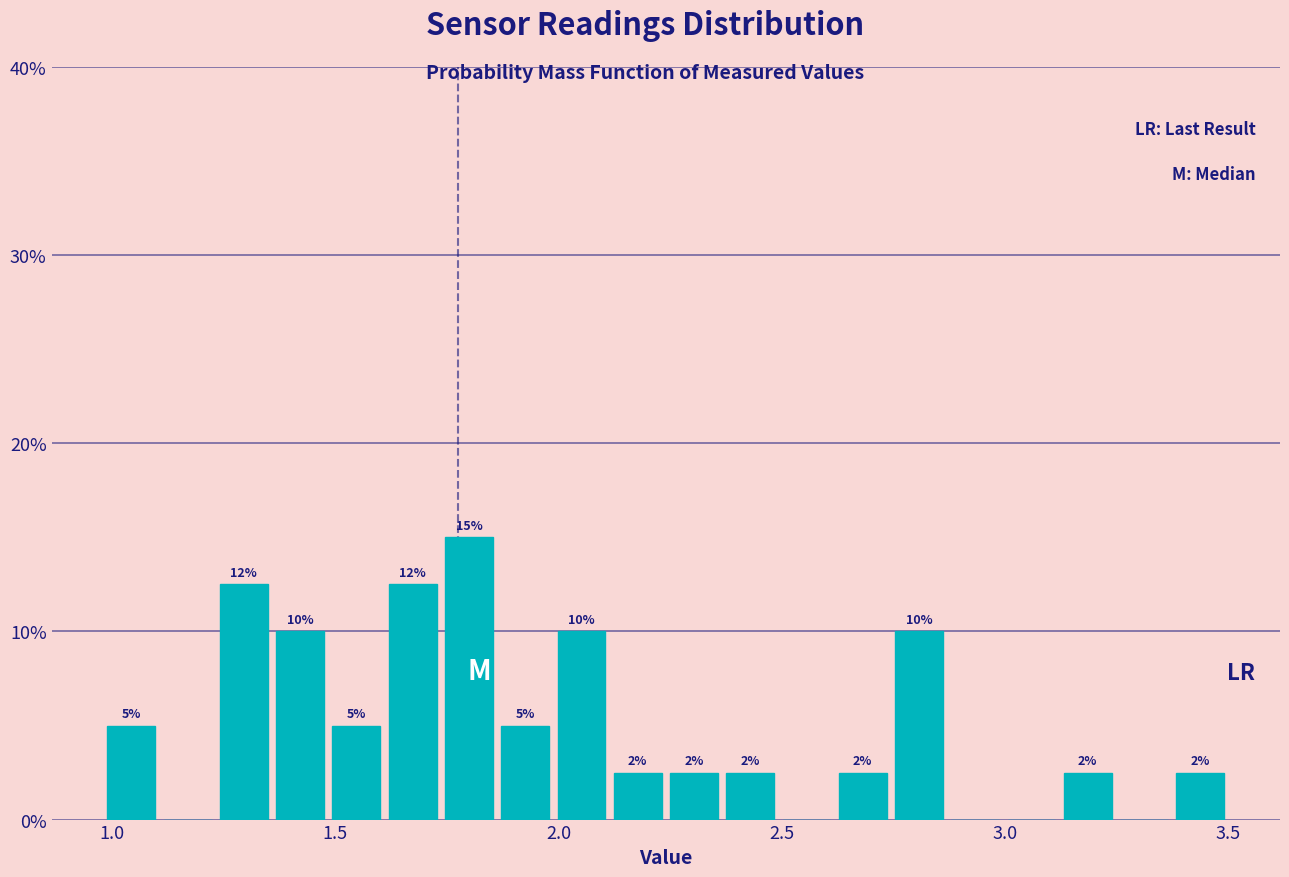

Around what value on the x-axis is the tallest bar? Give the approximate position of its centre, as read against the axis.

1.80